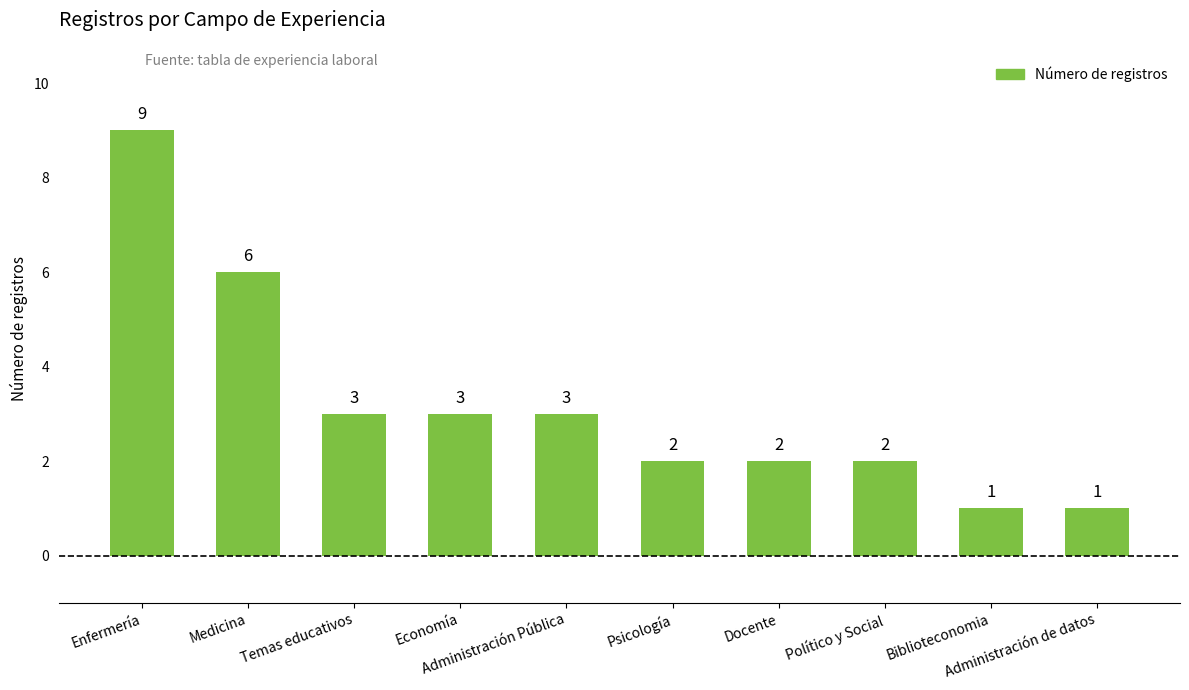

What is the maximum value shown in the chart?

9